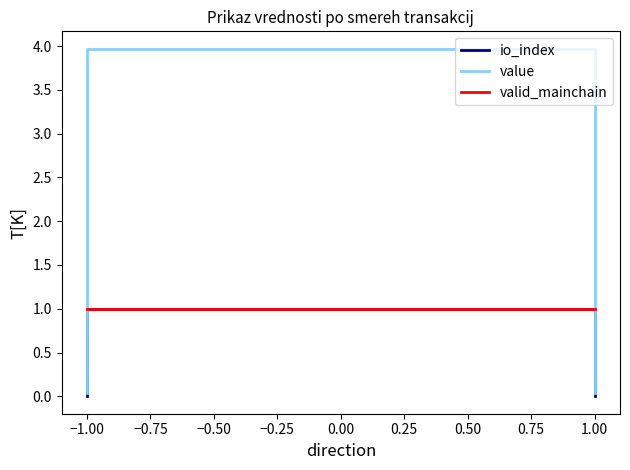

Reading left to right, extract all data points from this chart.

io_index: 0.0	1.0	1.0	0.0
value: 0.0	4.0	4.0	0.0
valid_mainchain: 1.0	1.0	1.0	1.0